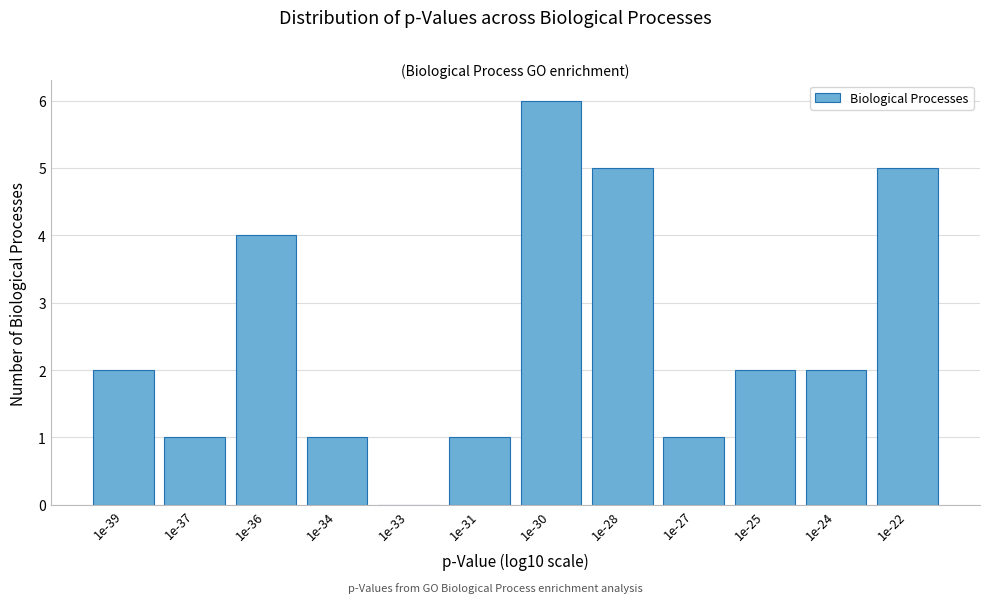

Reading left to right, list all the values displayed in this chart.

1e-39=2	1e-37=1	1e-36=4	1e-34=1	1e-33=0	1e-31=1	1e-30=6	1e-28=5	1e-27=1	1e-25=2	1e-24=2	1e-22=5